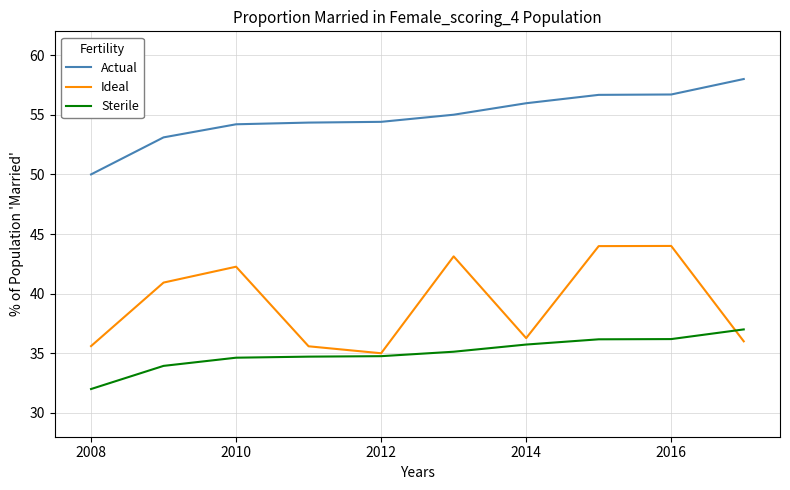

List the series in order of their peak value, lowest first.

Sterile, Ideal, Actual